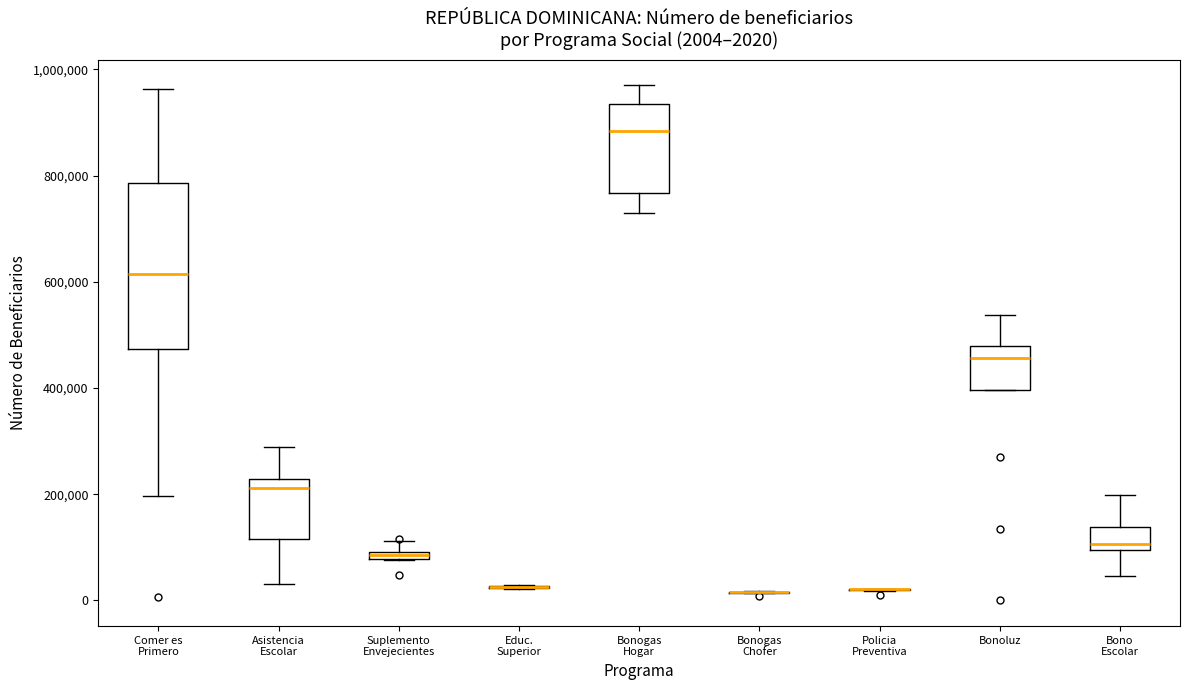

Comparing the boxes themselves (not the whiskers), which one is the tallest?

Comer es Primero